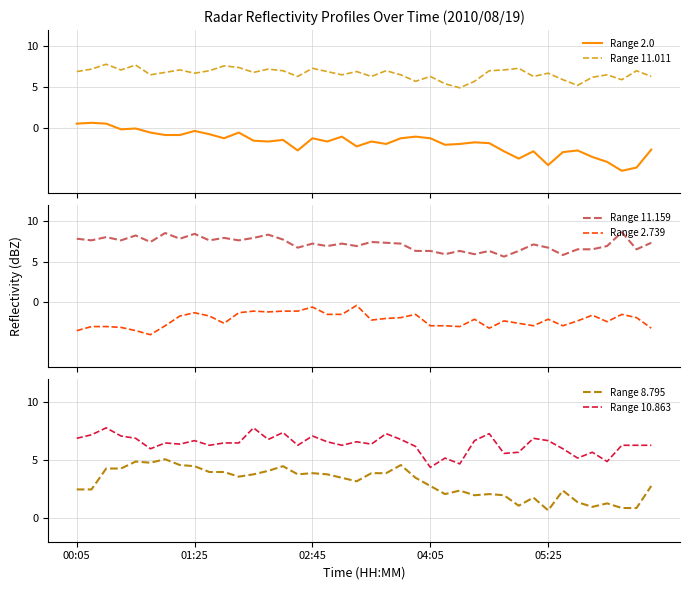

True or false: Range 11.011 has a value of 7.0 at 34.

False